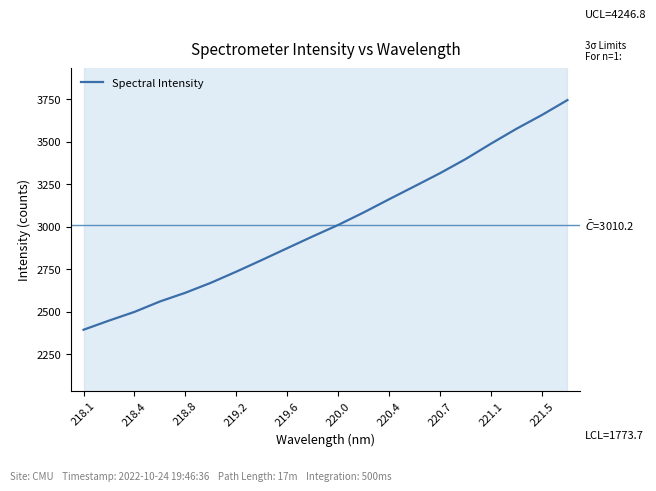

Which category has the lowest value across all series?

218.1